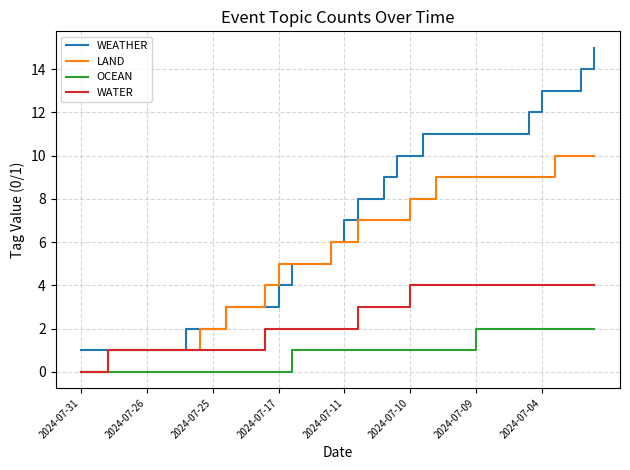

Which series has the largest total across all categories?

WEATHER